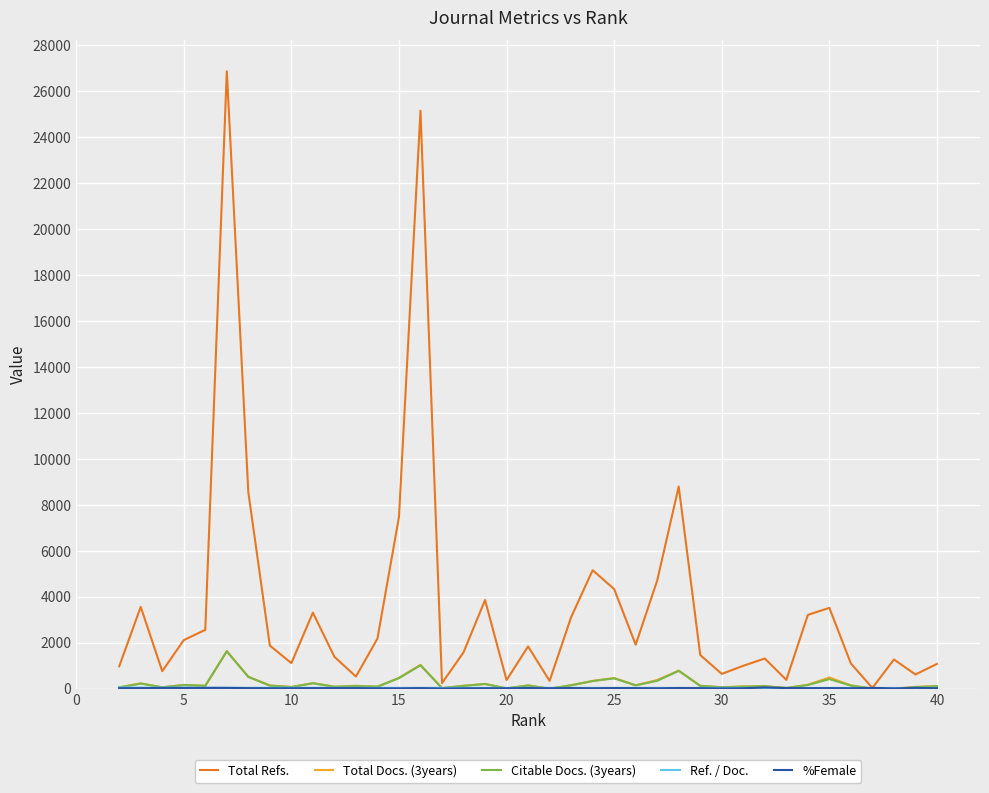

Which series has the widest spread of values?

Total Refs.